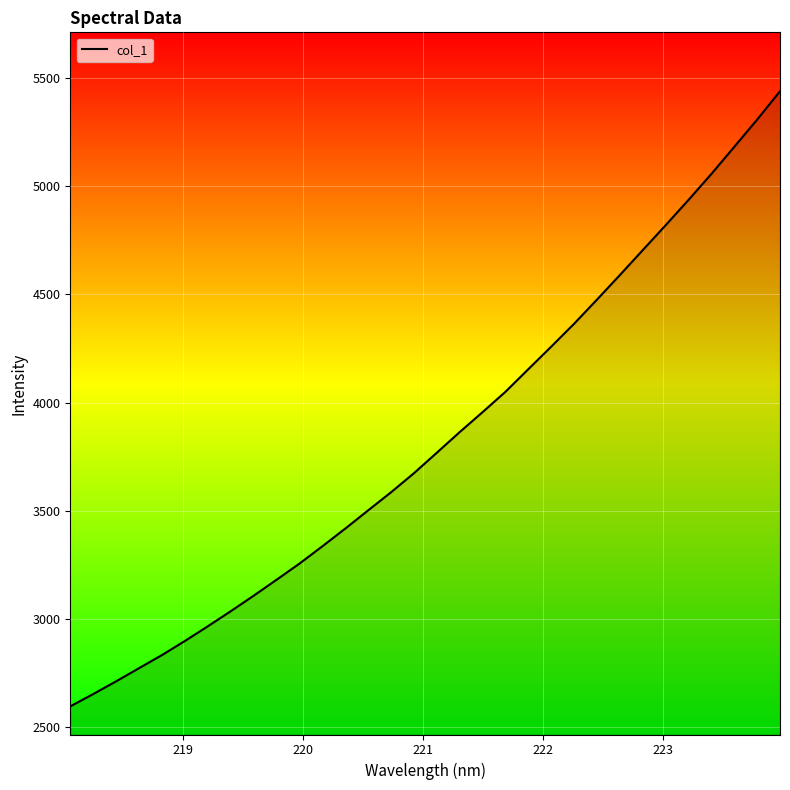

What is the smallest value displayed?

2597.5